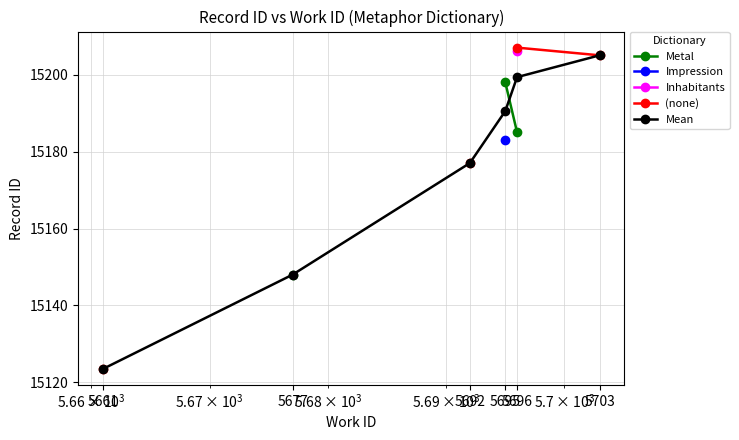

What is the maximum value shown in the chart?

15207.0